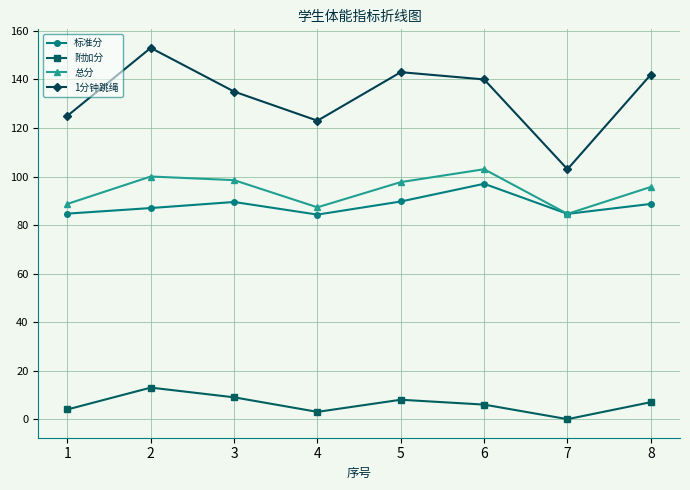

At 5, list the series in order from largest to smallest.

1分钟跳绳, 总分, 标准分, 附加分